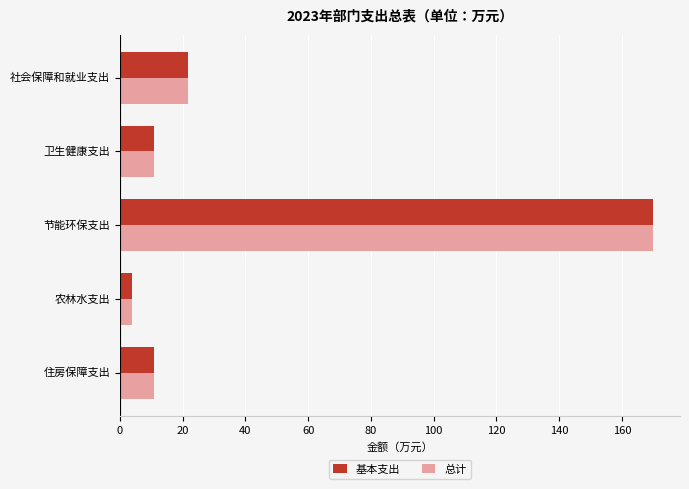

What is the average value of the 基本支出 series?

43.5